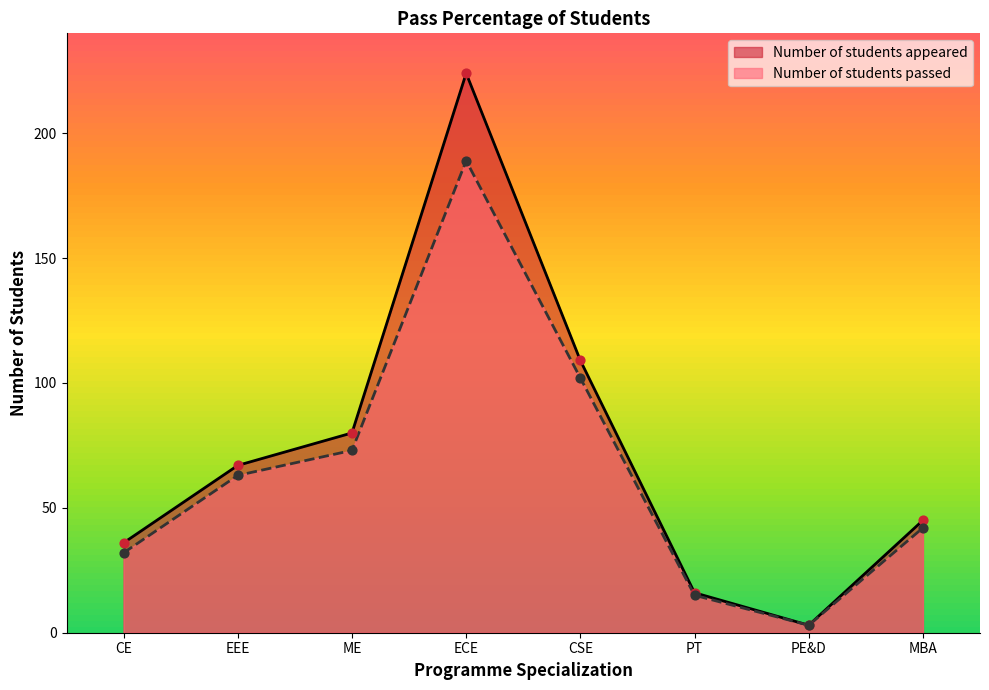

Is the value of Number of students appeared at ECE greater than the value of Number of students passed at MBA?

Yes